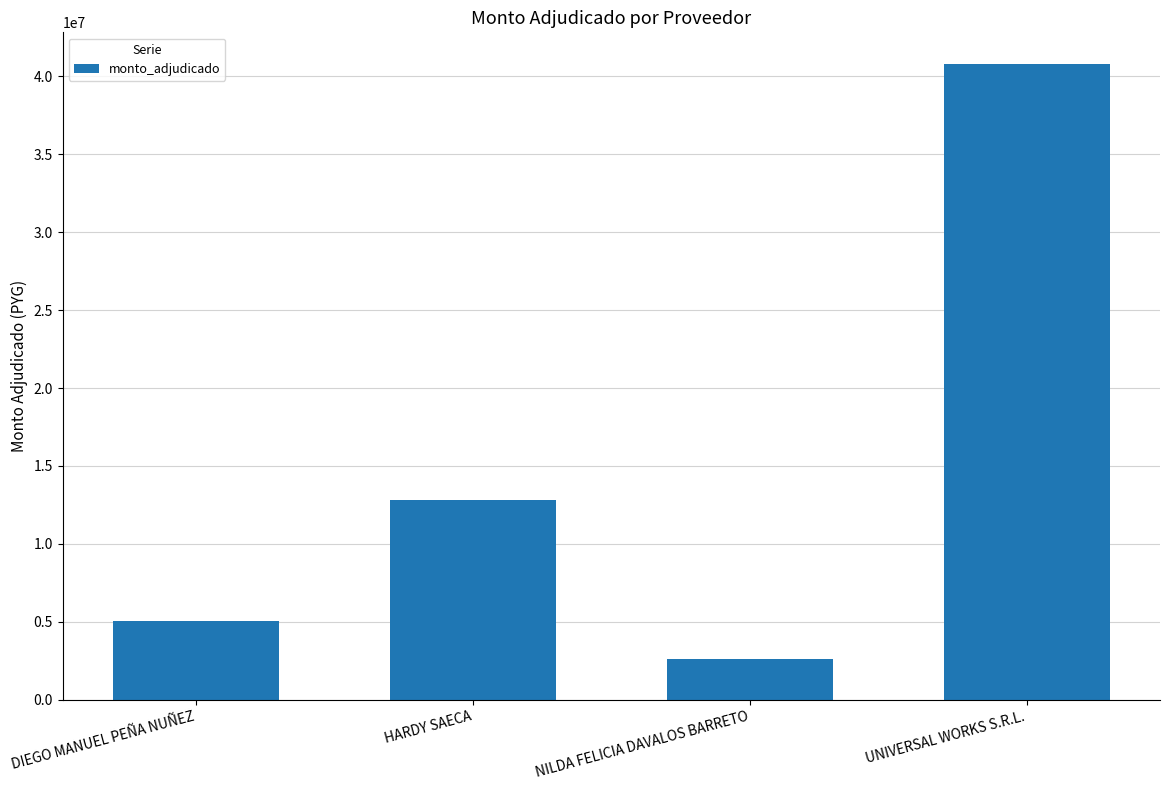

Is it true that the value at DIEGO MANUEL PEÑA NUÑEZ is 7717396?

False